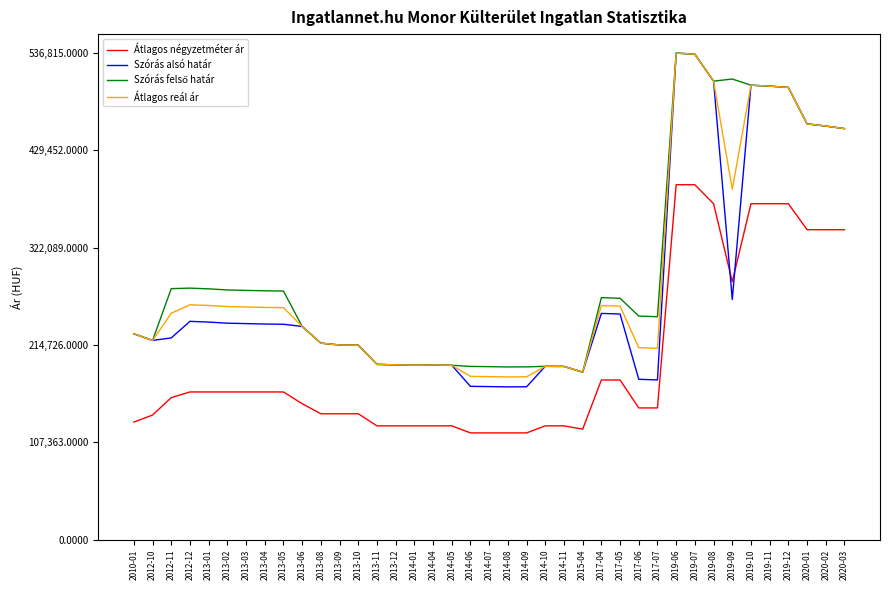

What is the spread (max minus min) of values at 2013-10?

75715